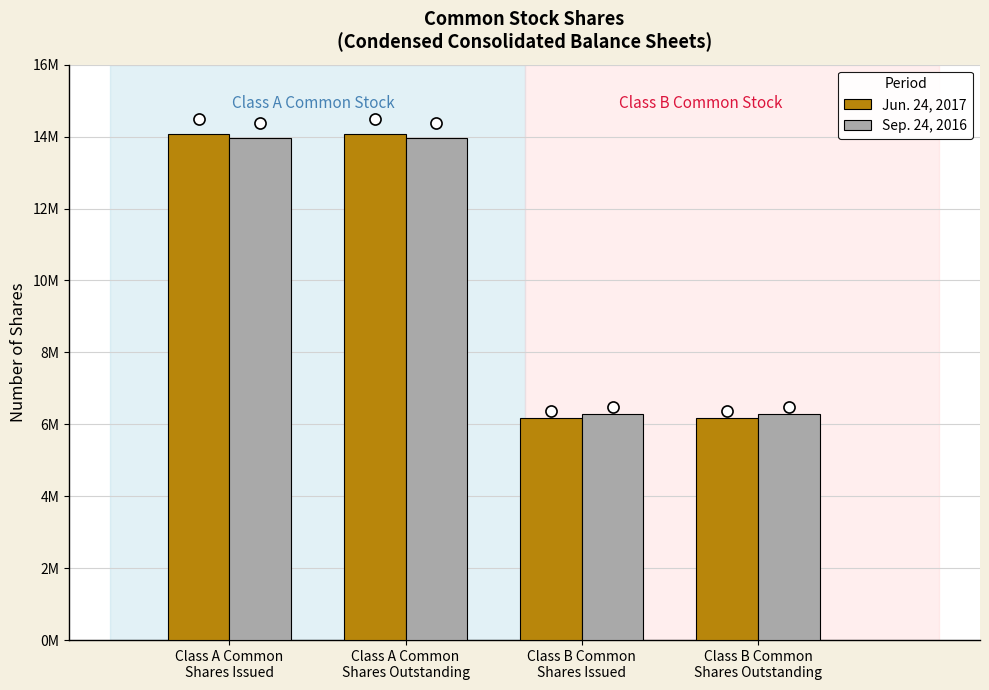

Is it true that Sep. 24, 2016 equals 3653300 at Class B Common
Shares Outstanding?

False